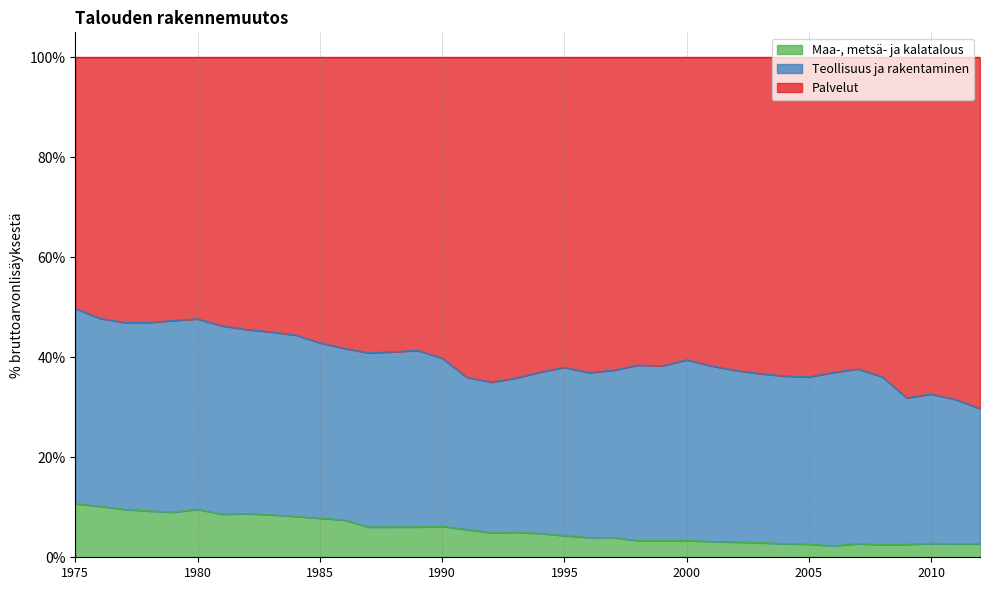

What is the minimum value for Maa-, metsä- ja kalatalous?

2.3